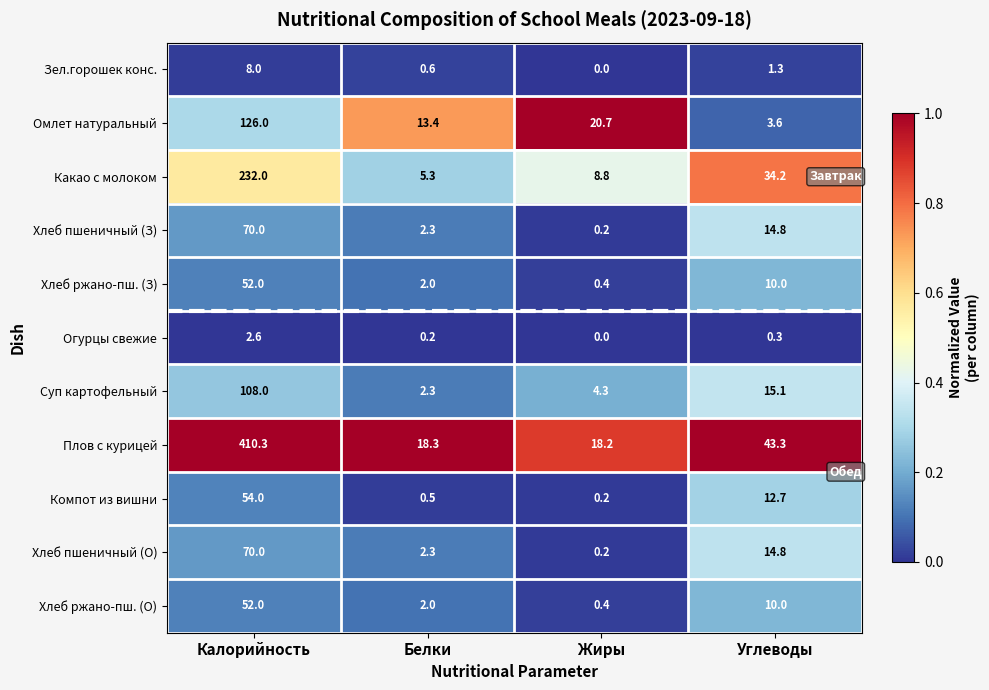

Which series has the largest total across all categories?

Плов с курицей